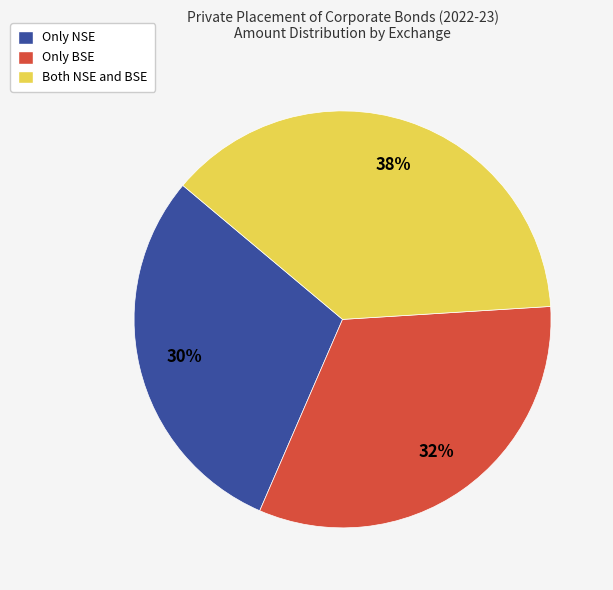

What is the largest slice in the pie chart?

Both NSE and BSE